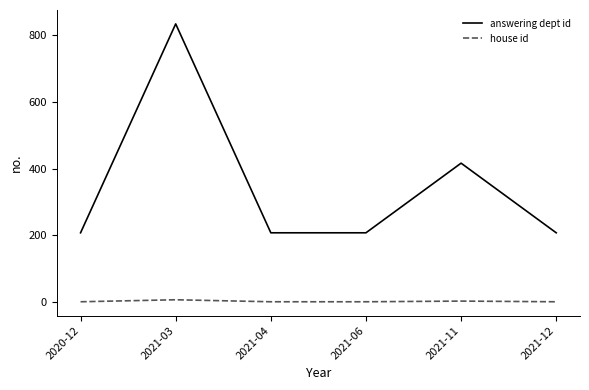

At 2021-11, list the series in order from largest to smallest.

answering dept id, house id